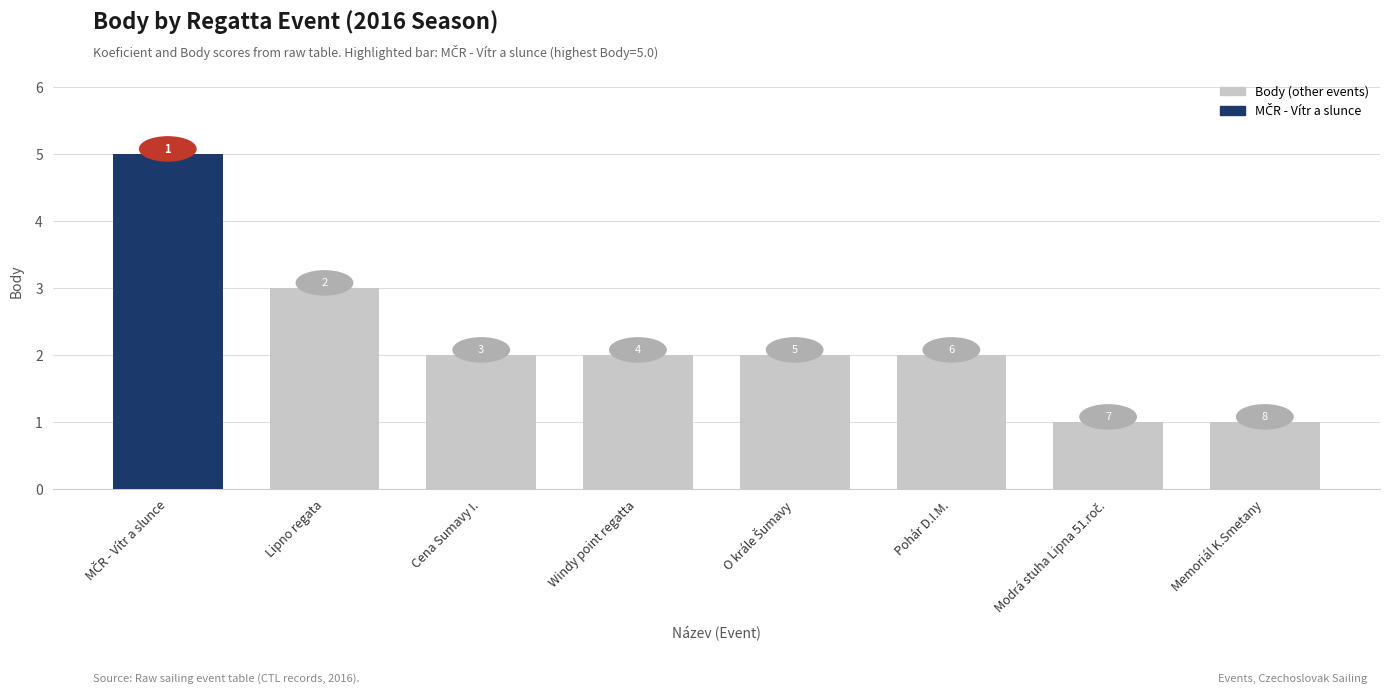

What is the label of the 8th bar from the left?

Memoriál K.Smetany